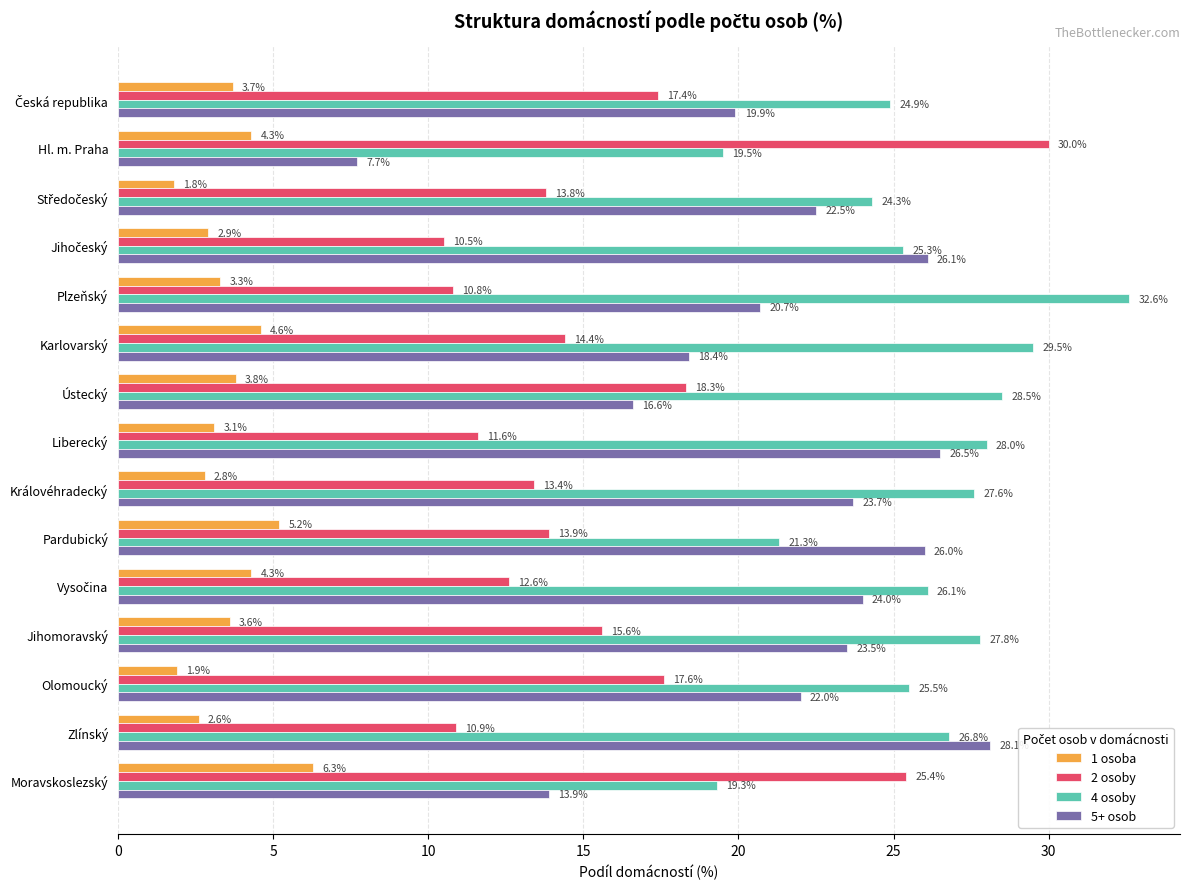

Which series has the largest range (max minus min)?

5+ osob